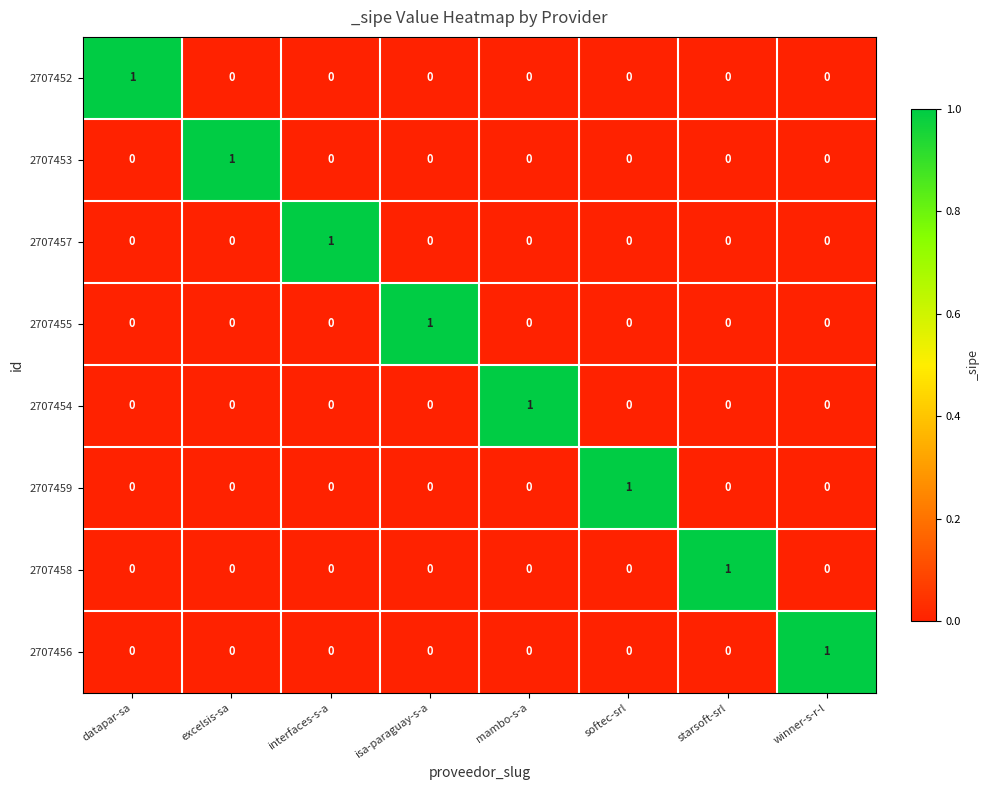

Is it true that 2707458 equals 0 at datapar-sa?

True